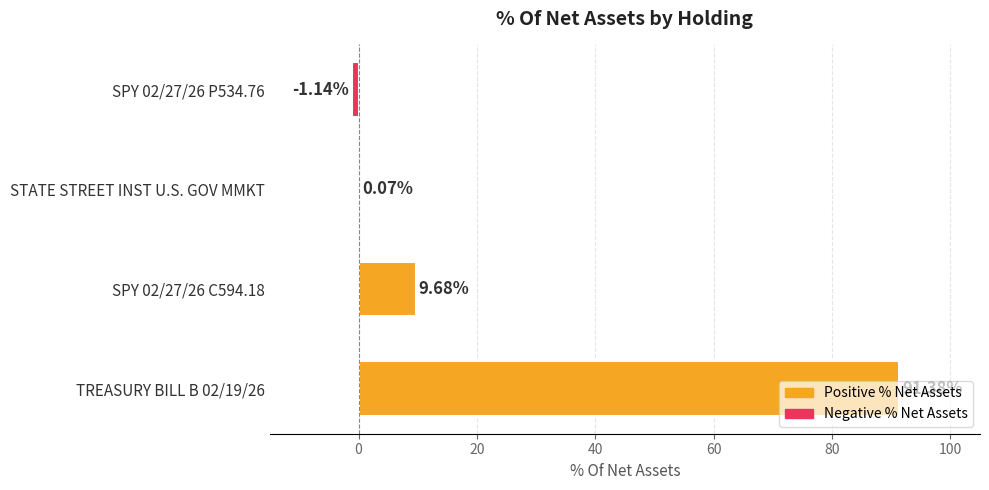

Count the number of categories in the chart.

4